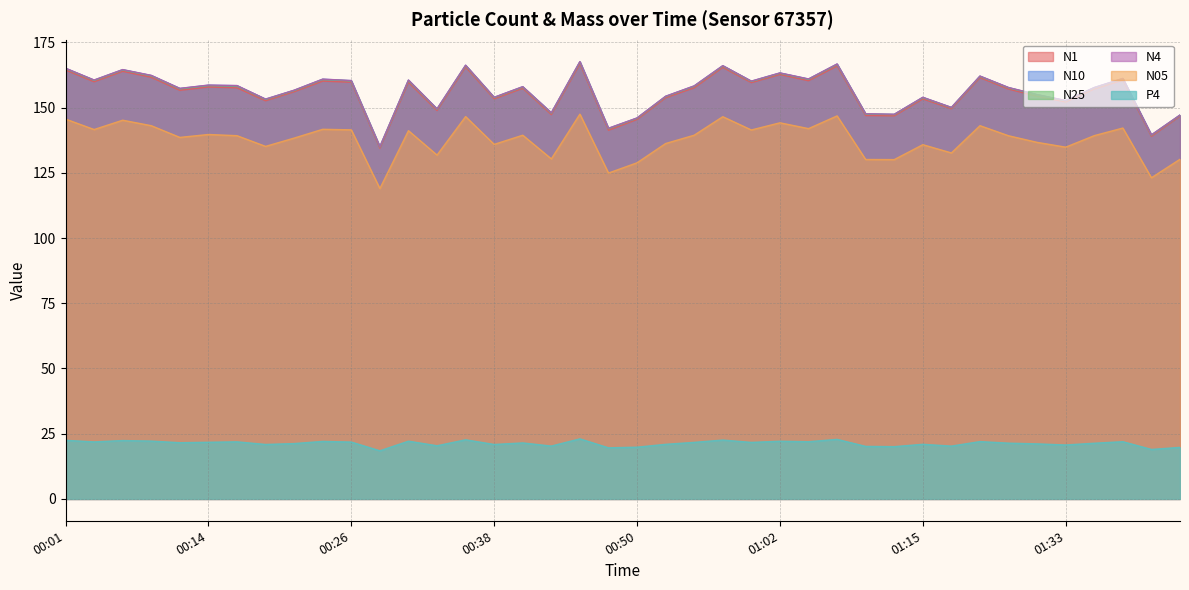

Is it true that N10 equals 256.8 at 00:23?

False